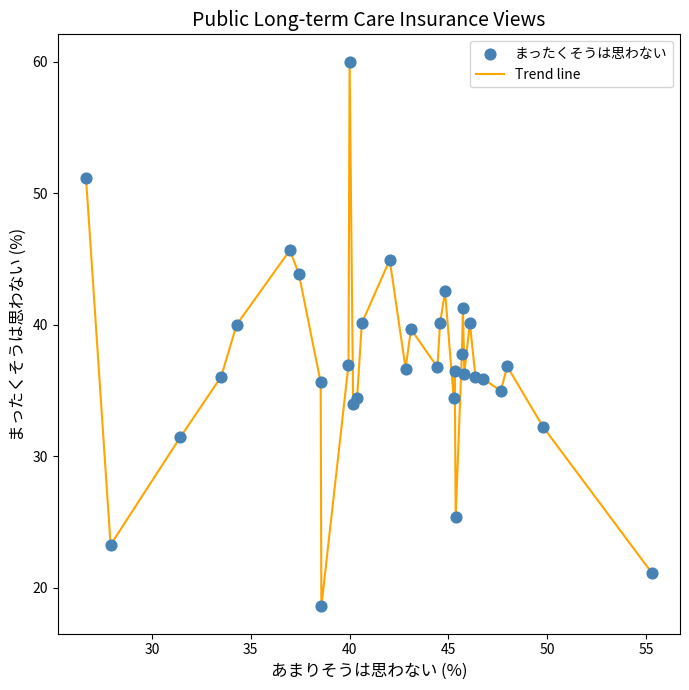

What is the greatest value displayed?

60.0